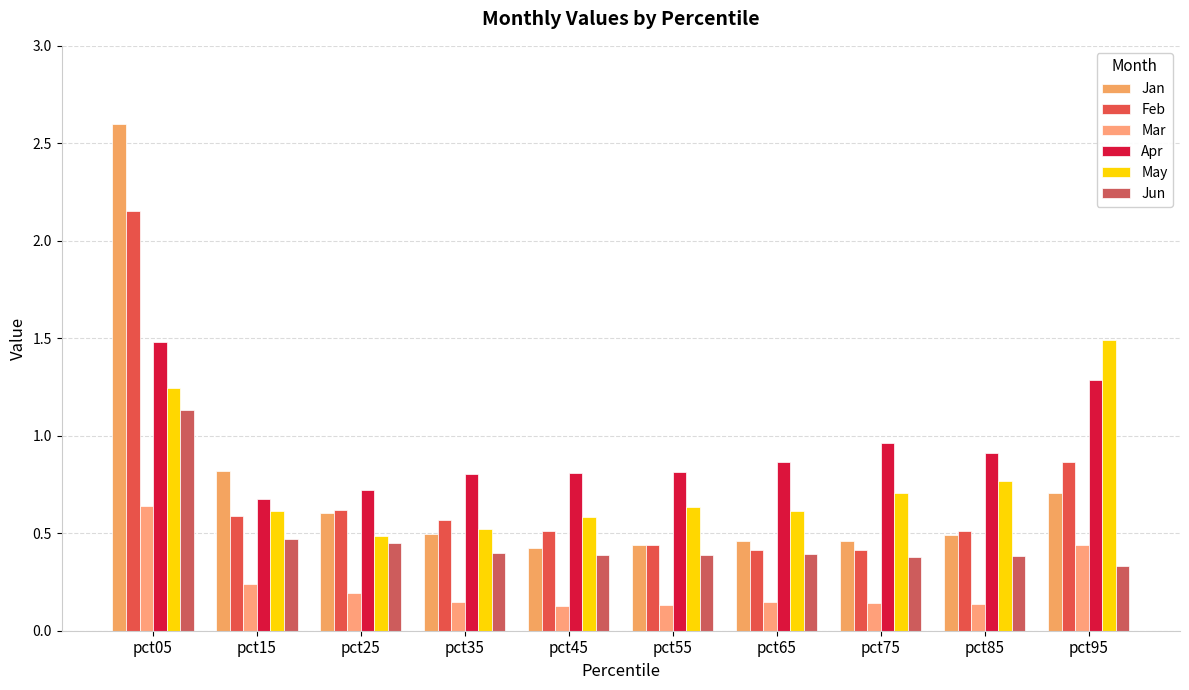

What is the sum of all Jun values?

4.7